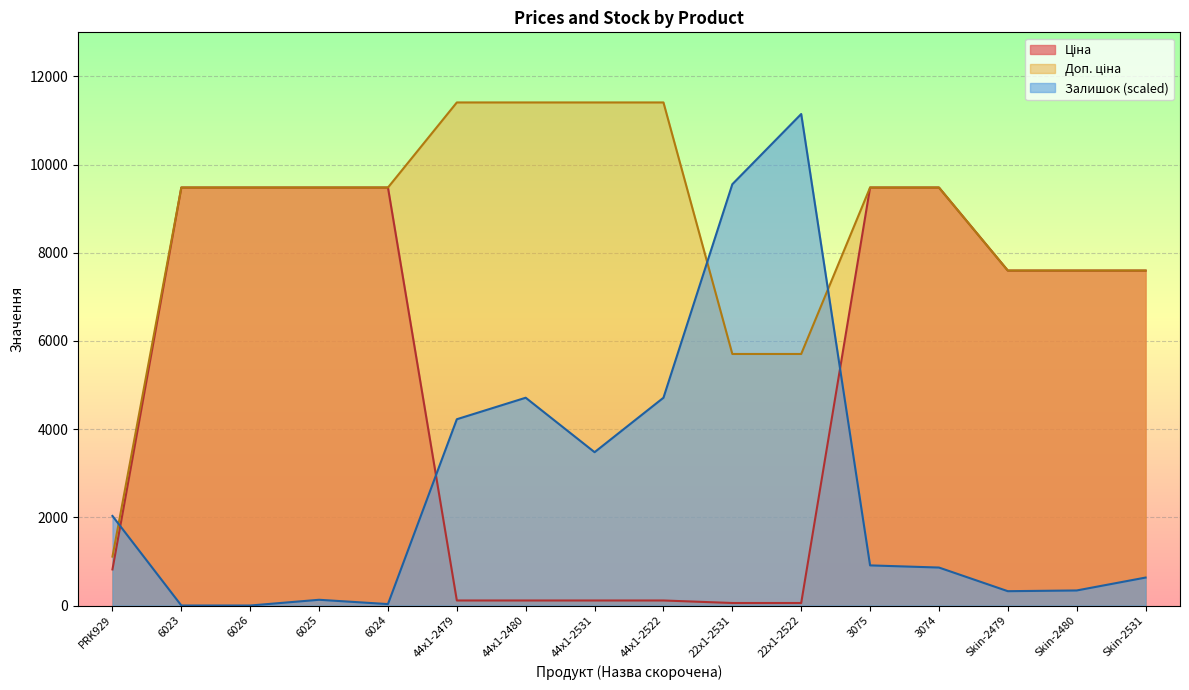

What is the maximum value for Ціна?

9480.1